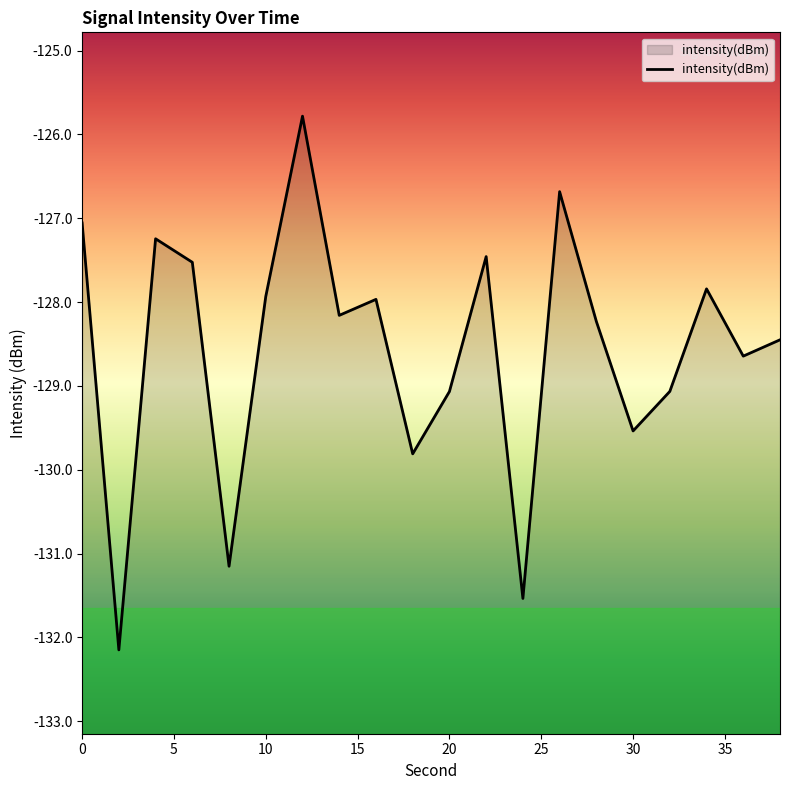

What is the average value?

-128.6